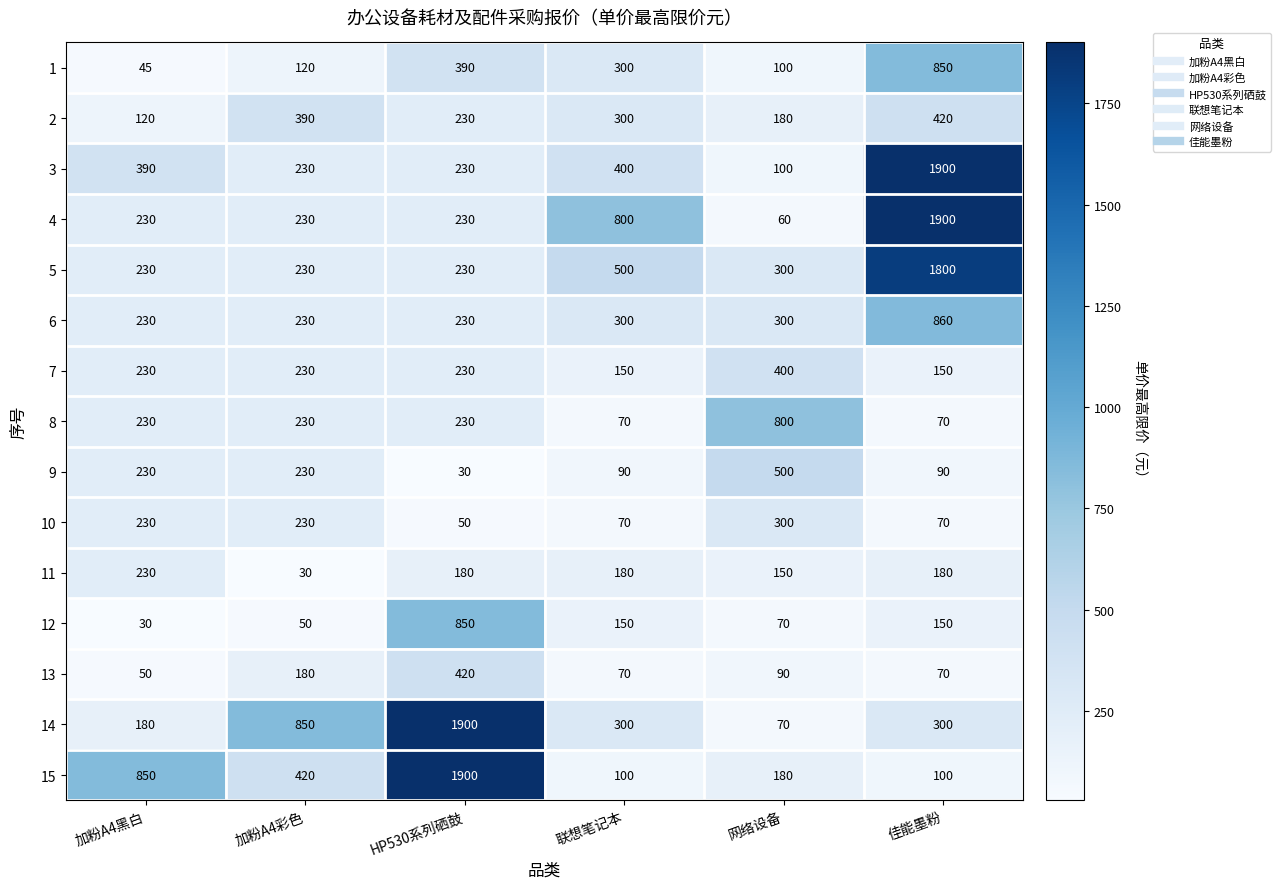

What is the smallest value displayed?

30